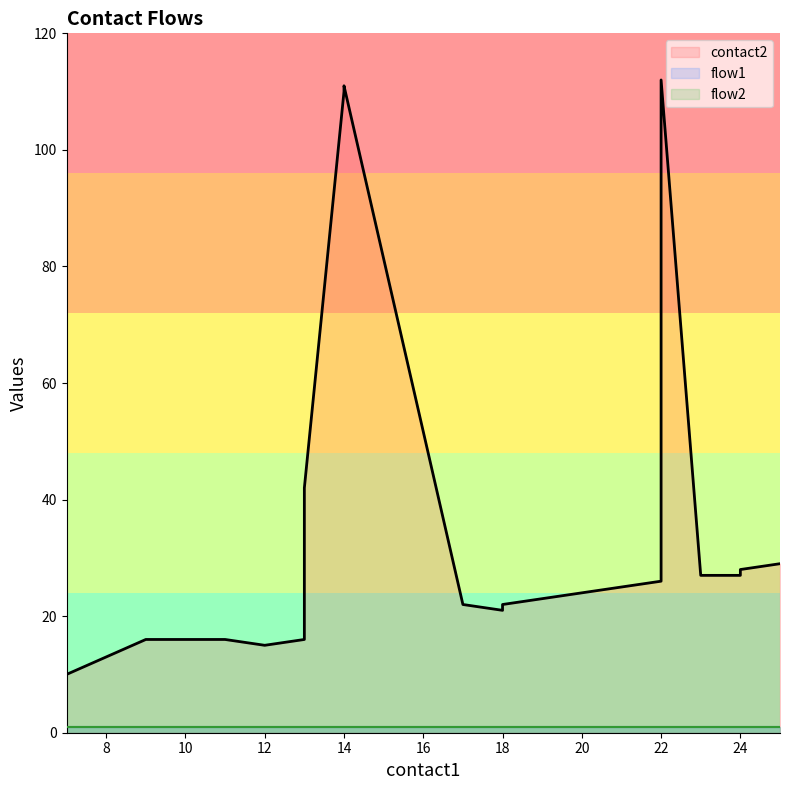

True or false: flow1 and contact2 intersect in this chart.

False